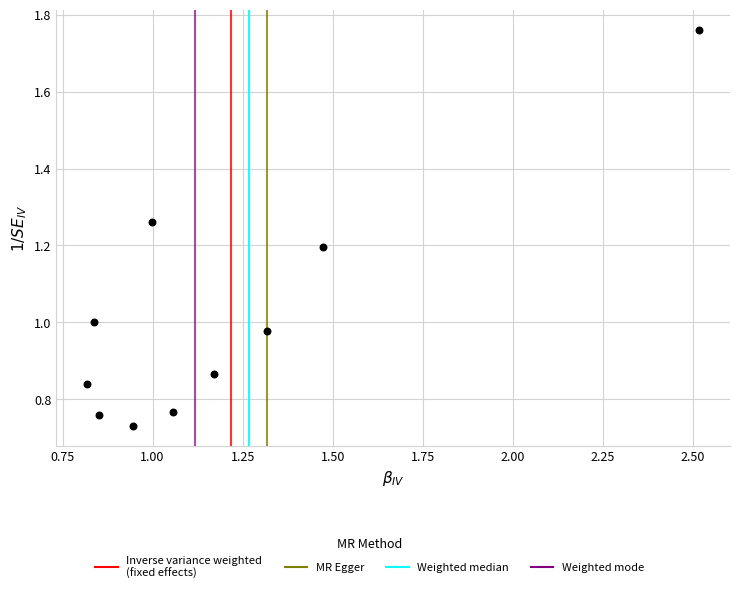

What is the range of X values (max minus min)?

1.7